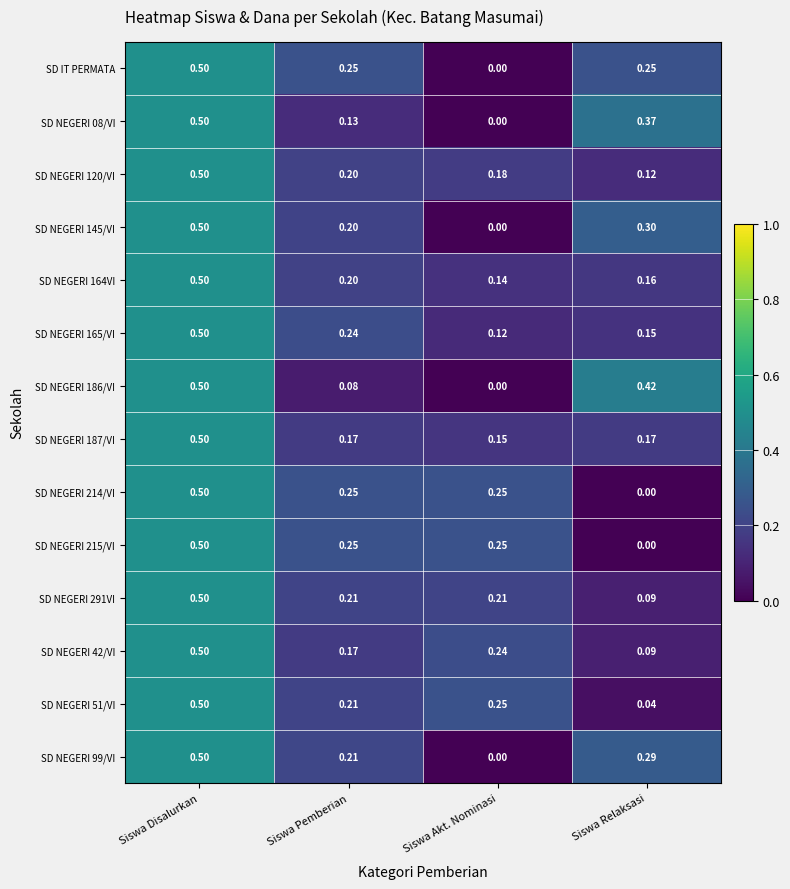

At which label is SD NEGERI 291VI closest to 0?

Siswa Relaksasi